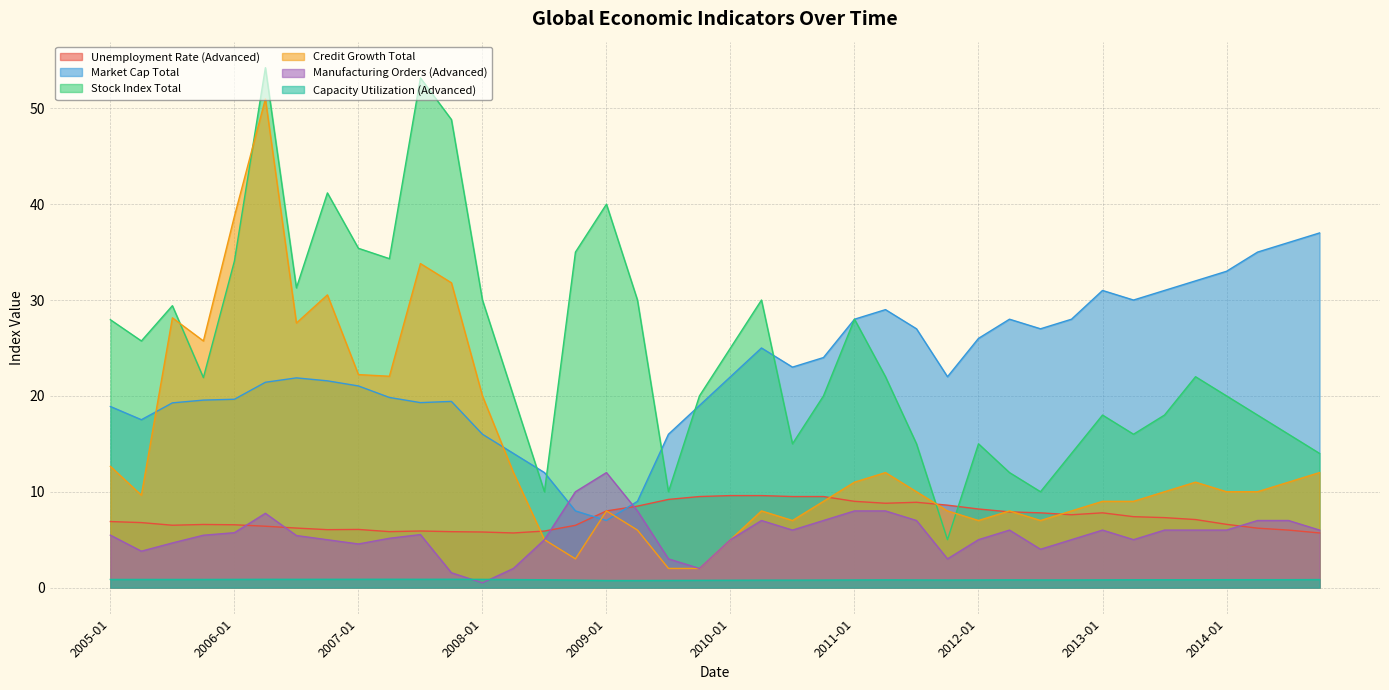

What is the difference between the maximum and second lowest values in the Market Cap Total series?

29.0